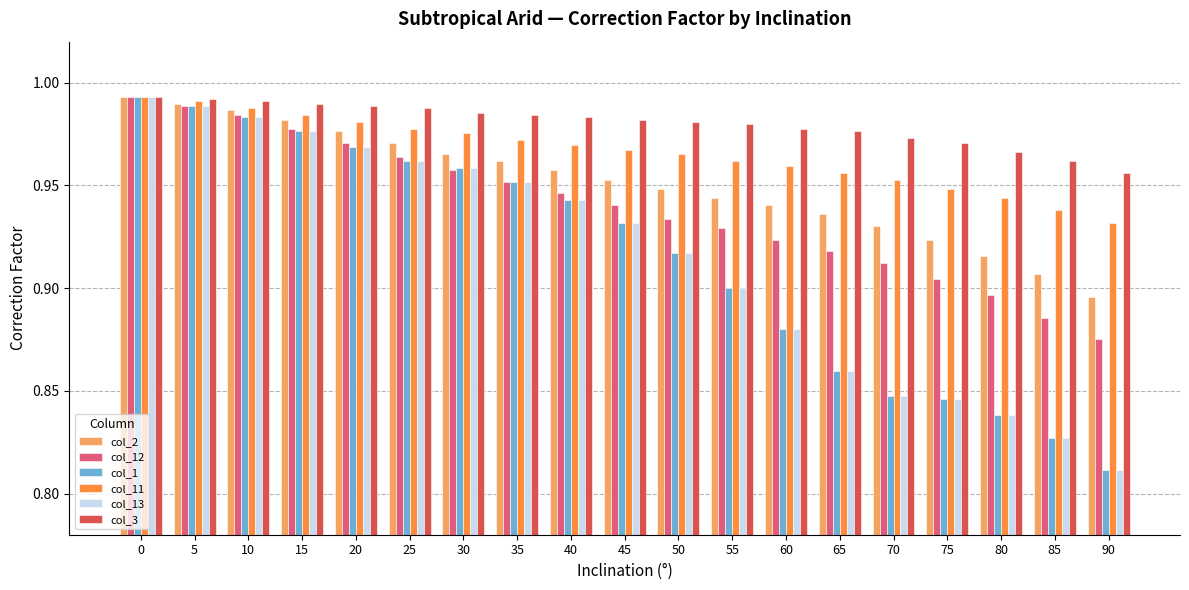

At which label is col_11 closest to 0?

90